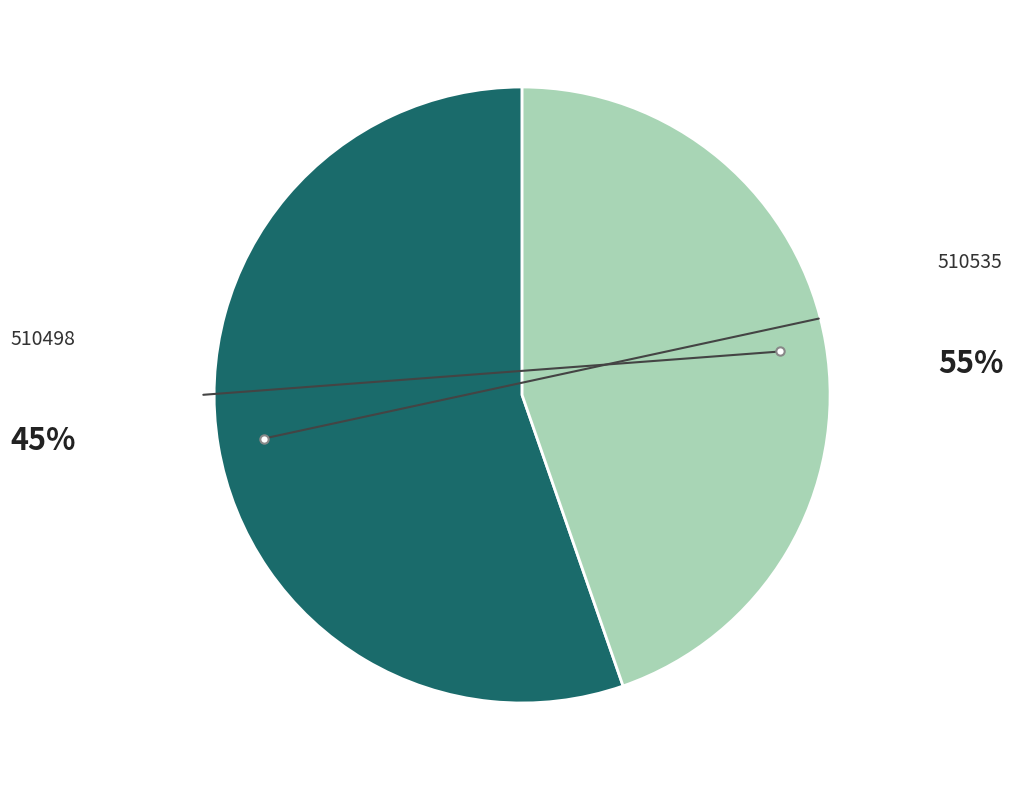

Does any single category account for the majority?

Yes